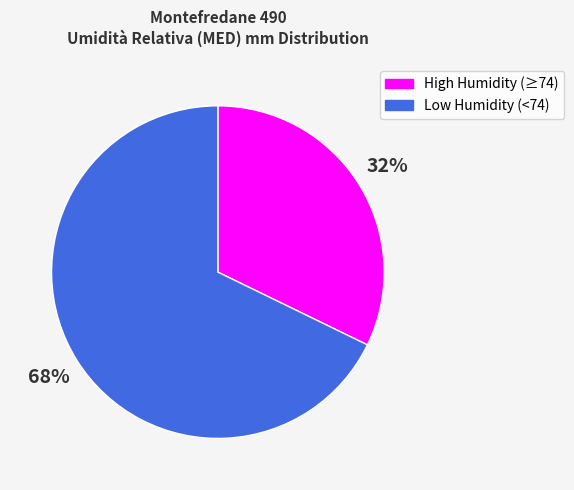

To the nearest percent, what is the average slice percentage?

50%